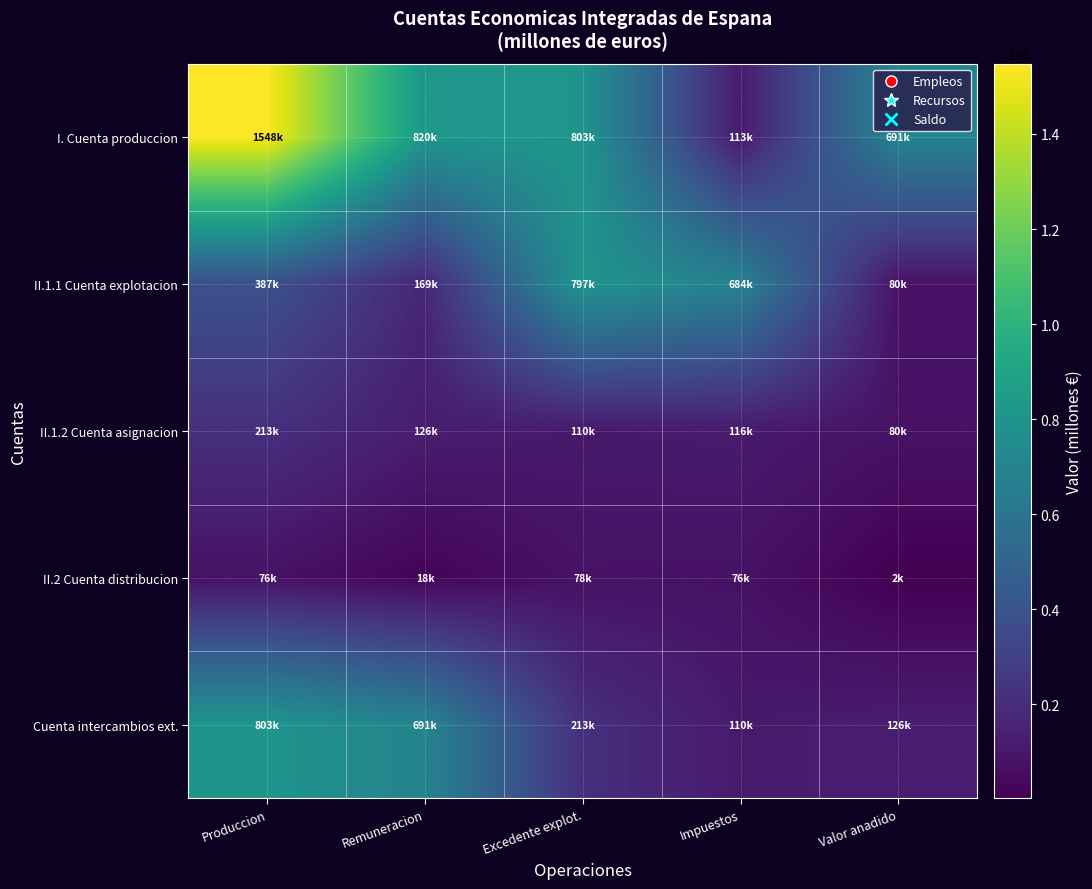

How many series are shown in this chart?

5